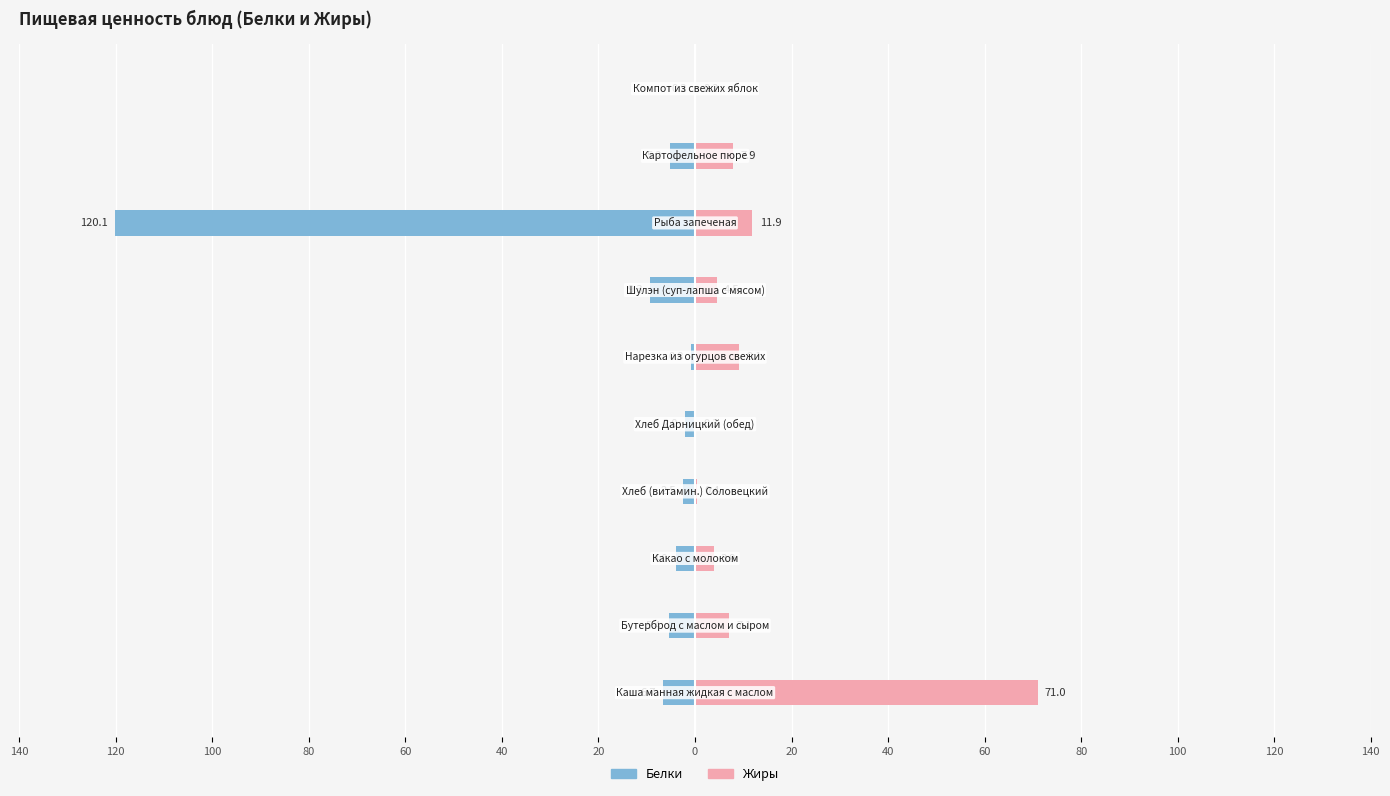

What are all the series names shown in the legend?

Белки, Жиры